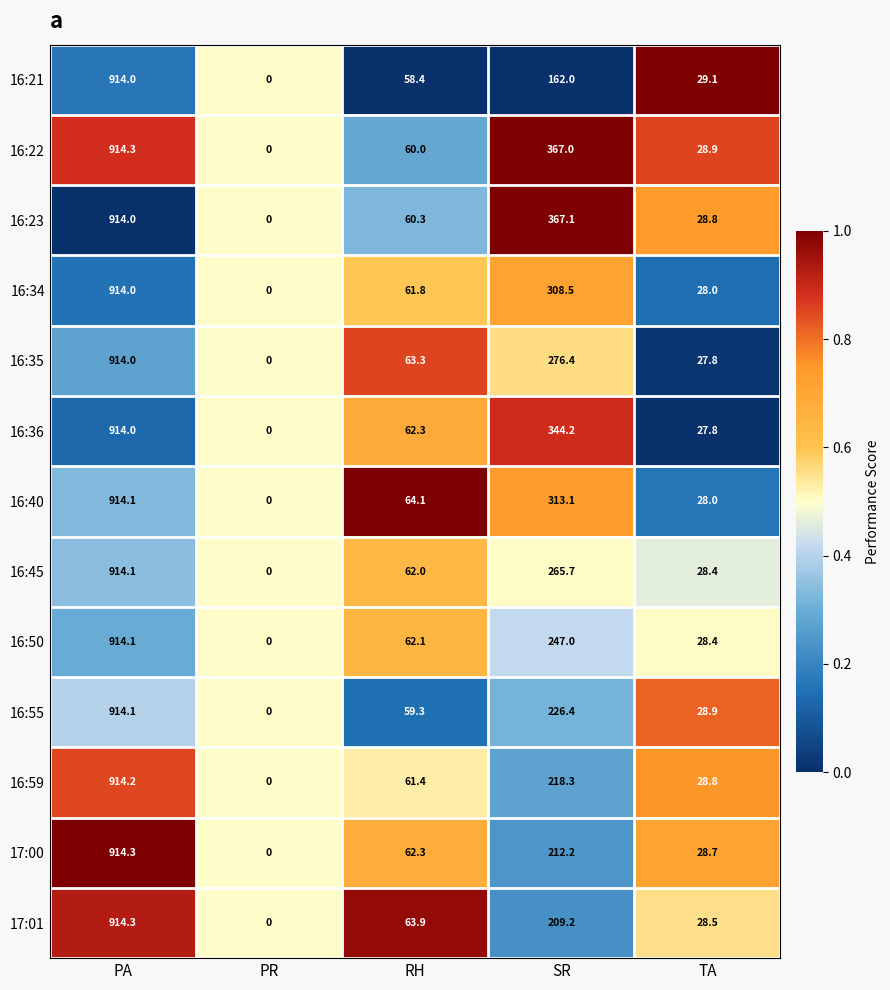

What is the maximum value shown in the chart?

914.3